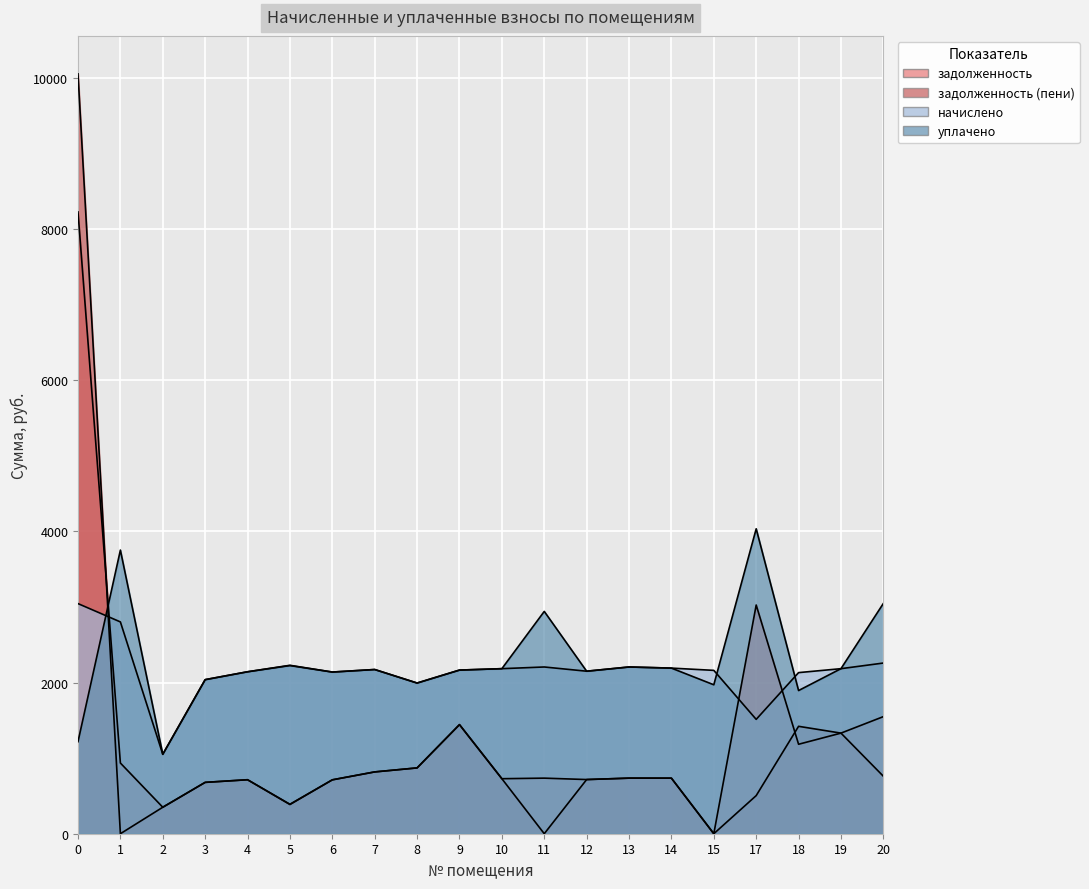

Rank the series by their maximum value, from highest to lowest.

задолженность (пени), задолженность, уплачено, начислено